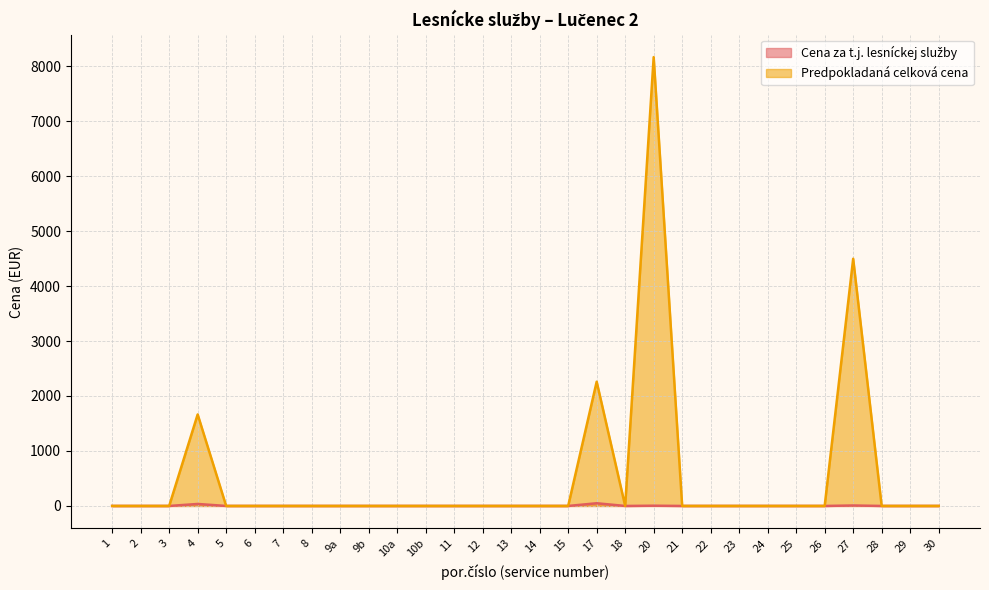

How many values in Predpokladaná celková cena are above zero?

4